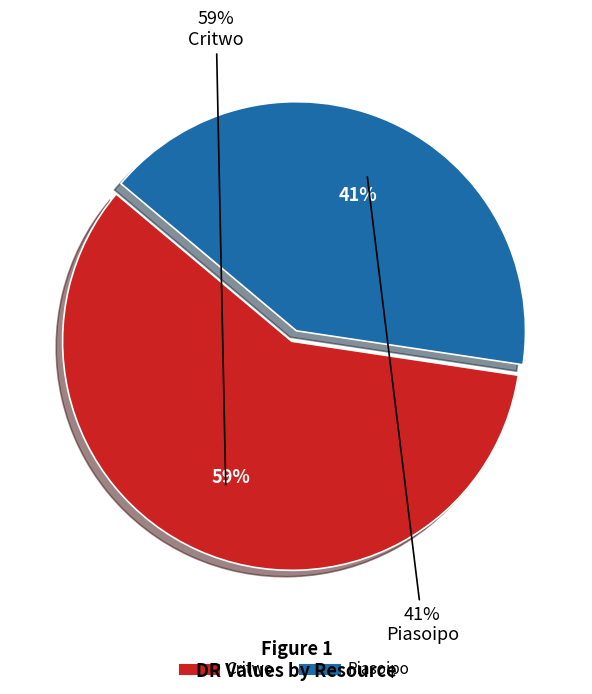

To the nearest percent, what is the average slice percentage?

50%